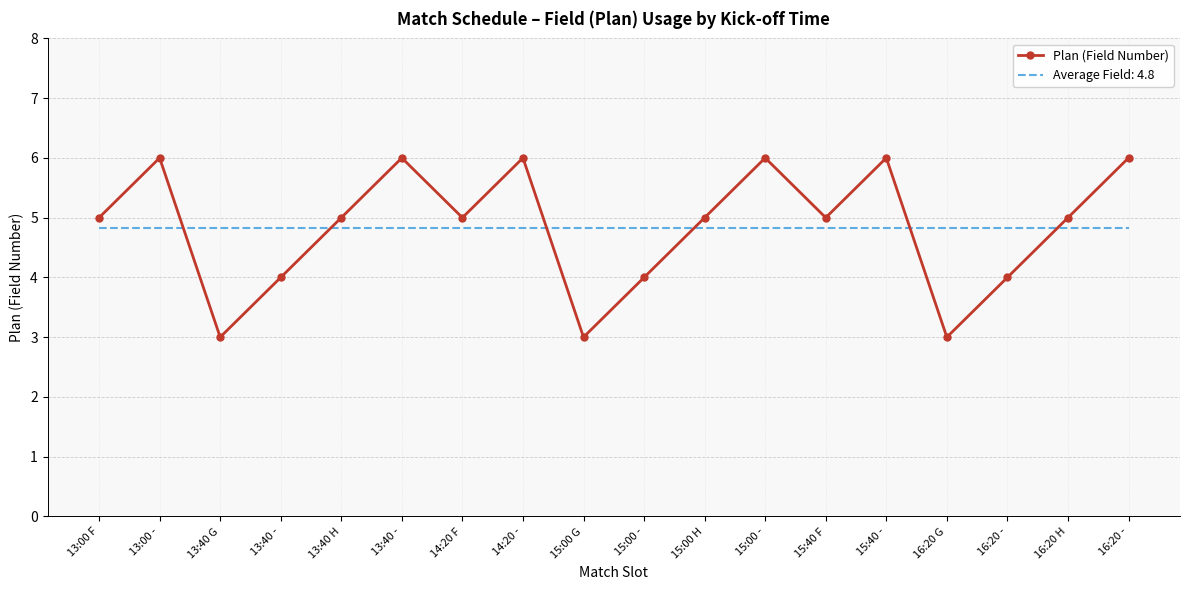

Between 14:20 - and 13:40 H, which is larger?

14:20 -